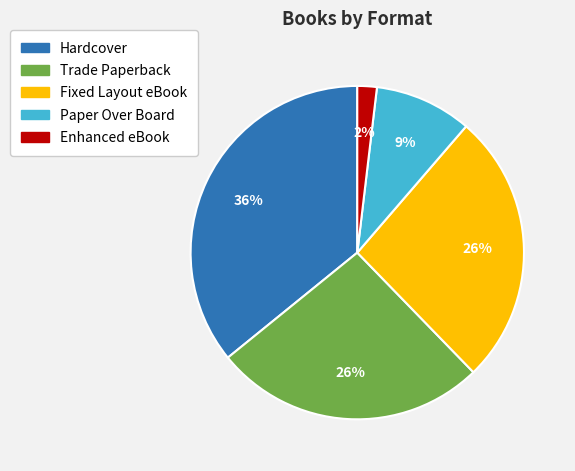

Does Fixed Layout eBook account for over 50% of the chart?

No